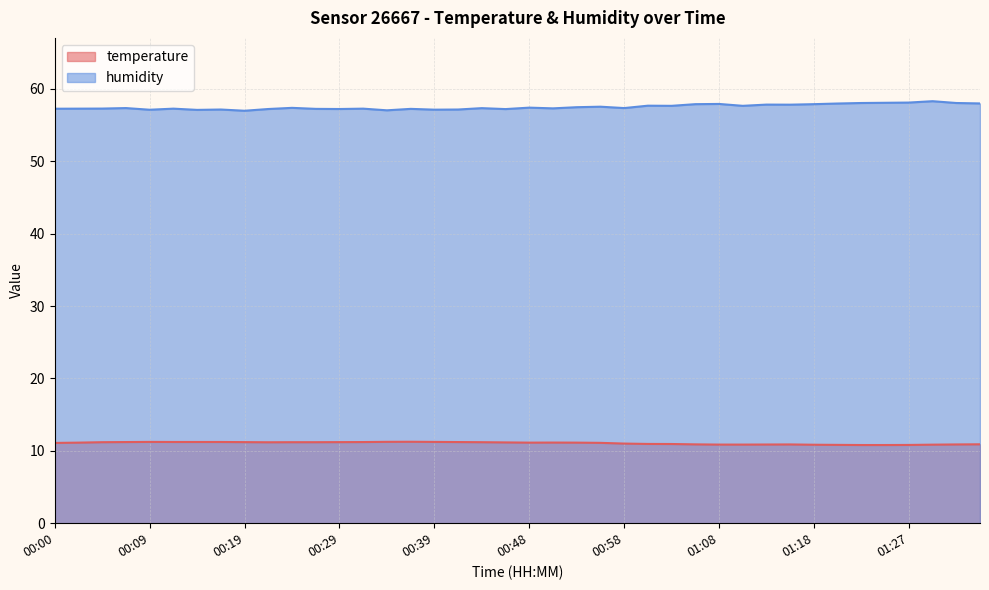

True or false: humidity and temperature cross at least once.

False